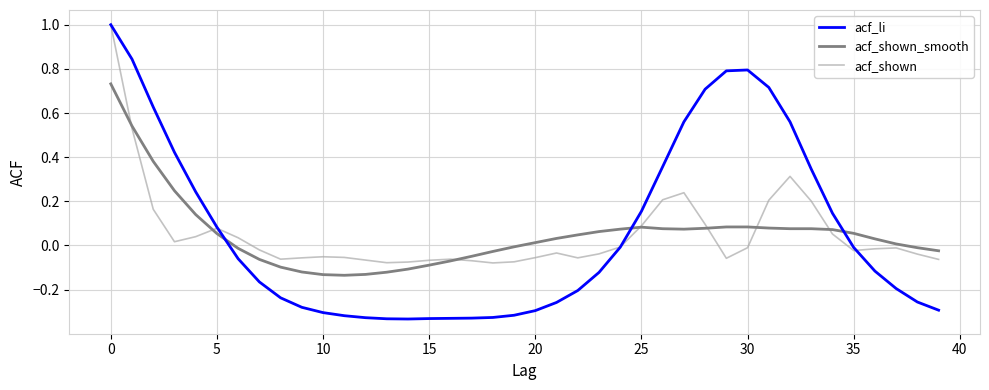

What is the highest value of the acf_shown series?

1.0